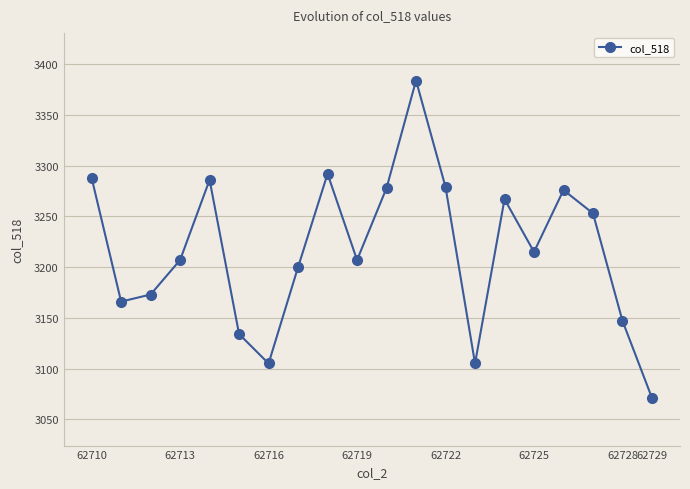

What is the difference between the maximum and minimum values?

313